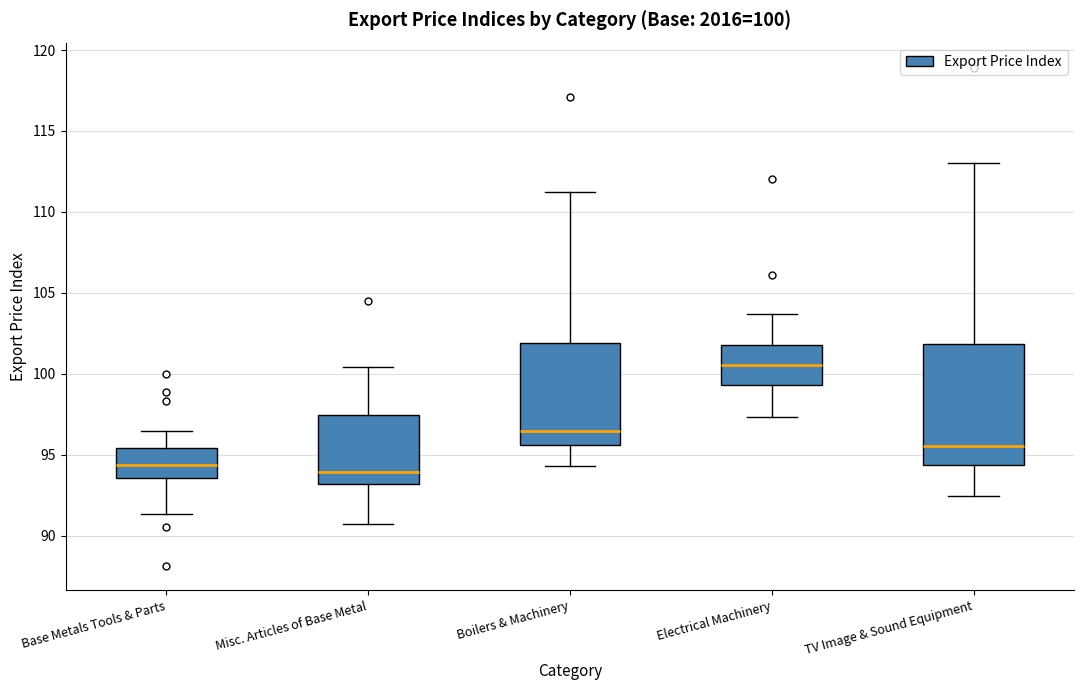

Comparing the boxes themselves (not the whiskers), which one is the tallest?

TV Image & Sound Equipment